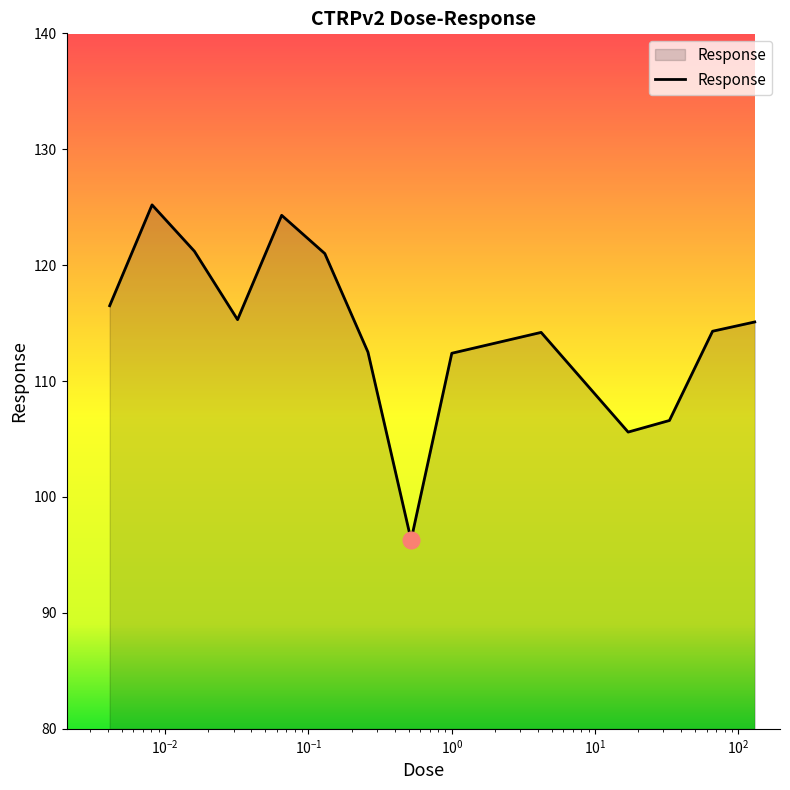

Count the number of data series in this chart.

1